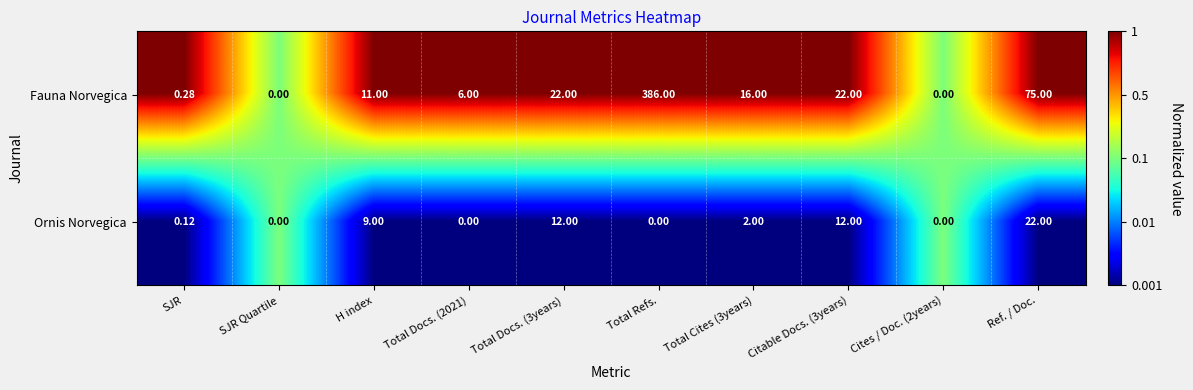

Which series has the largest total across all categories?

Fauna Norvegica